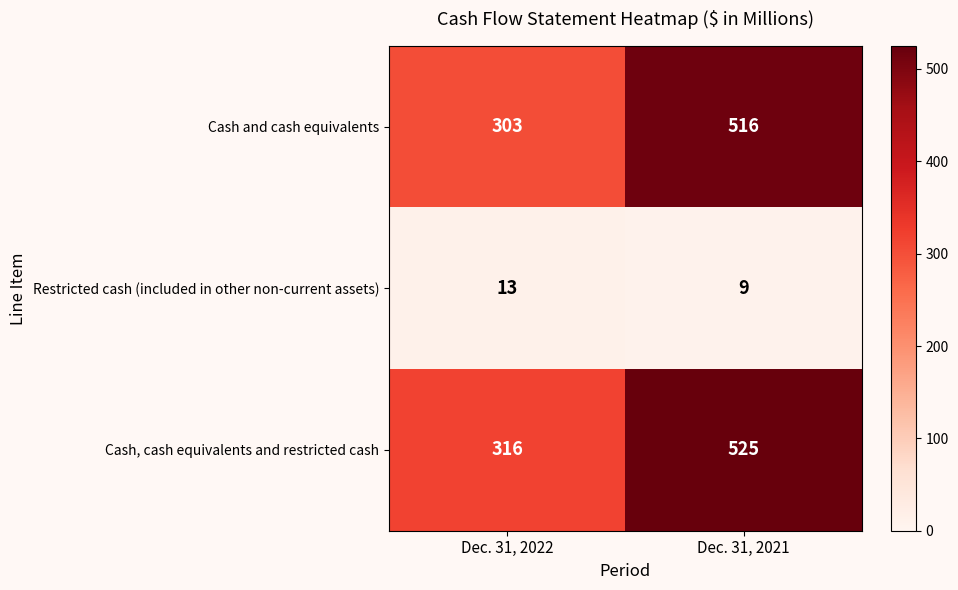

Count the number of categories in the chart.

2